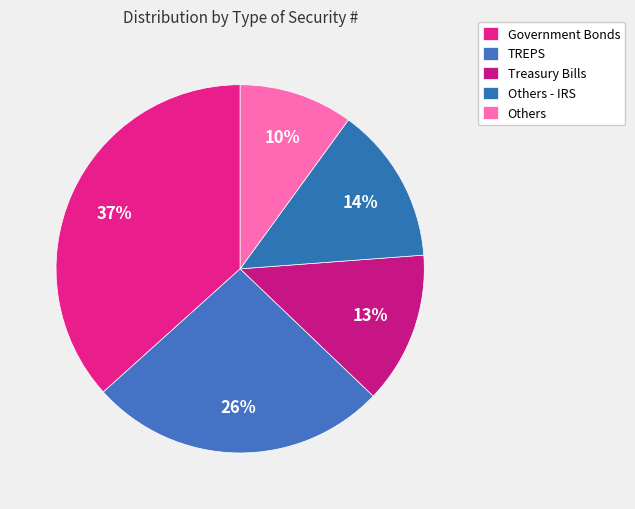

Is there any slice that represents more than half of the pie?

No